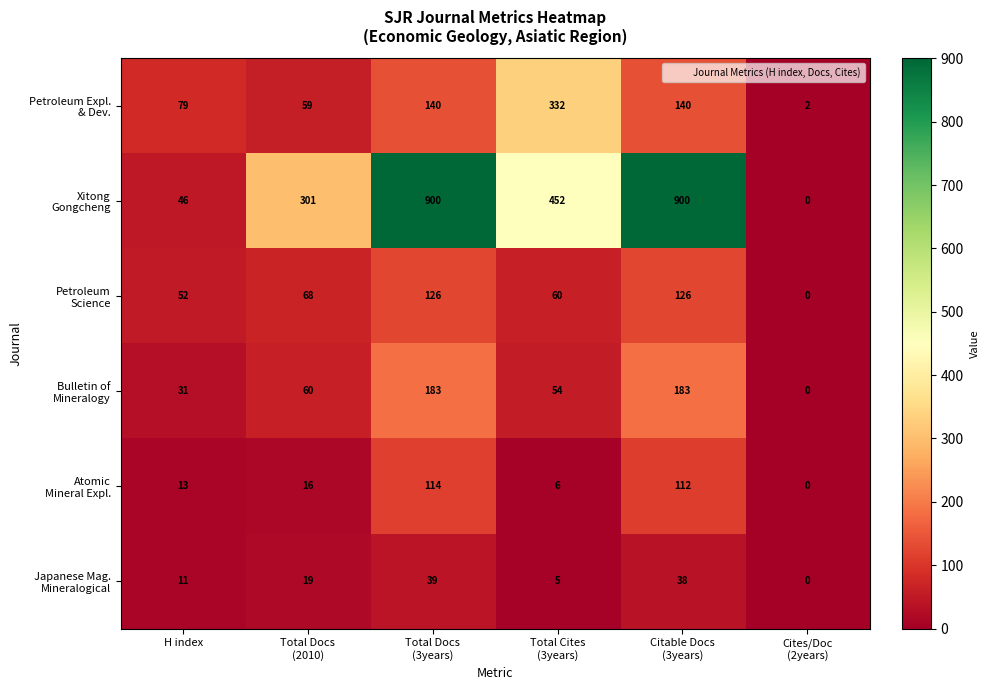

At how many categories does at least one series exceed 132?

4